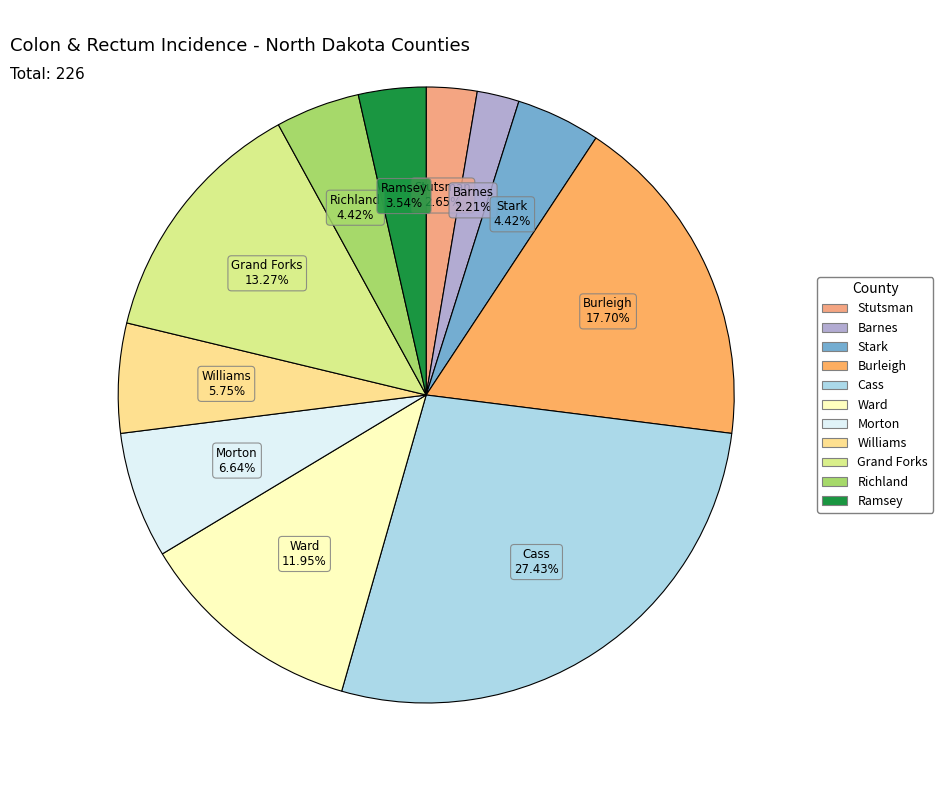

How many slices are in this pie chart?

11